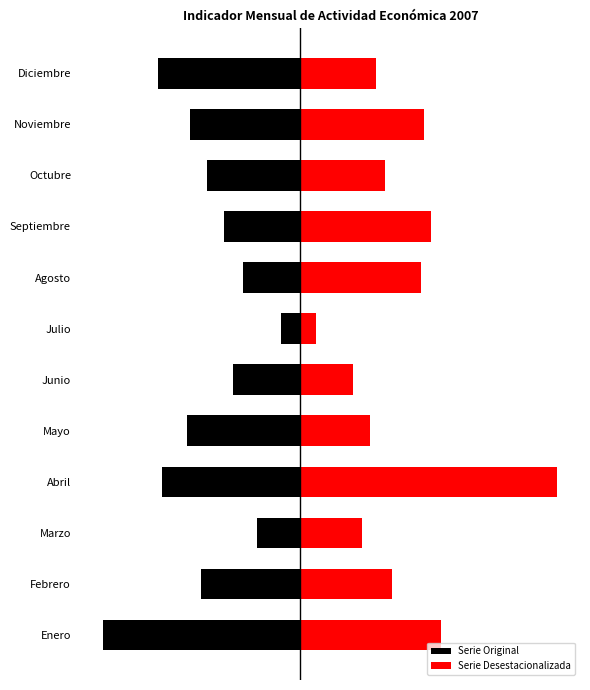

Reading left to right, extract all data points from this chart.

Serie Original: -6.0	-3.0	-1.3	-4.2	-3.5	-2.0	-0.6	-1.8	-2.3	-2.8	-3.4	-4.3
Serie Desestacionalizada: 4.3	2.8	1.9	7.9	2.1	1.6	0.5	3.7	4.0	2.6	3.8	2.3